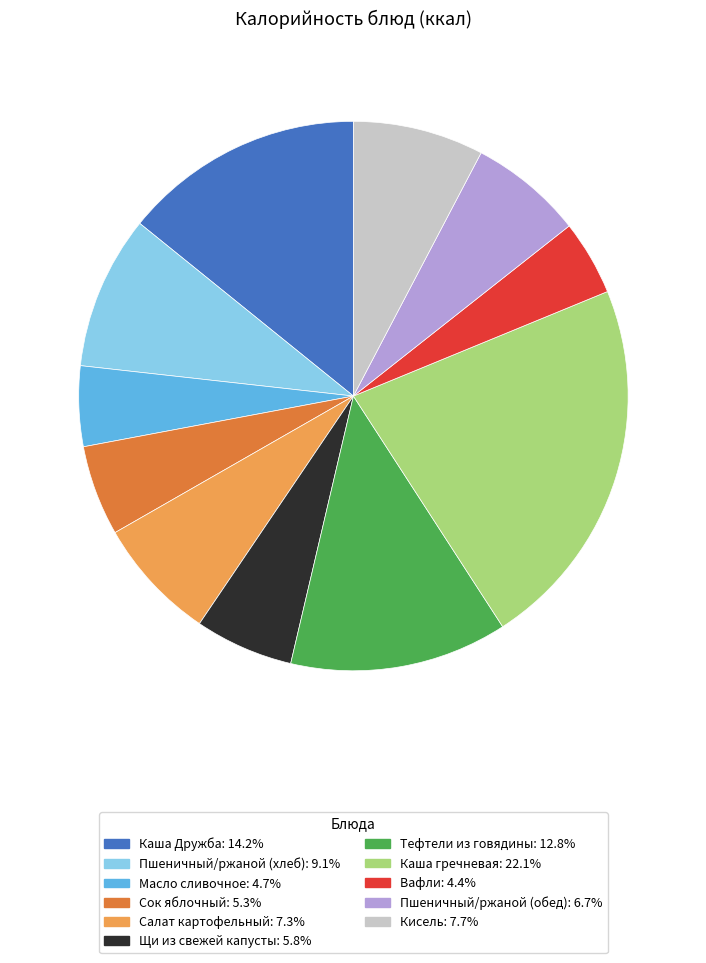

Which slice is the largest?

Каша гречневая